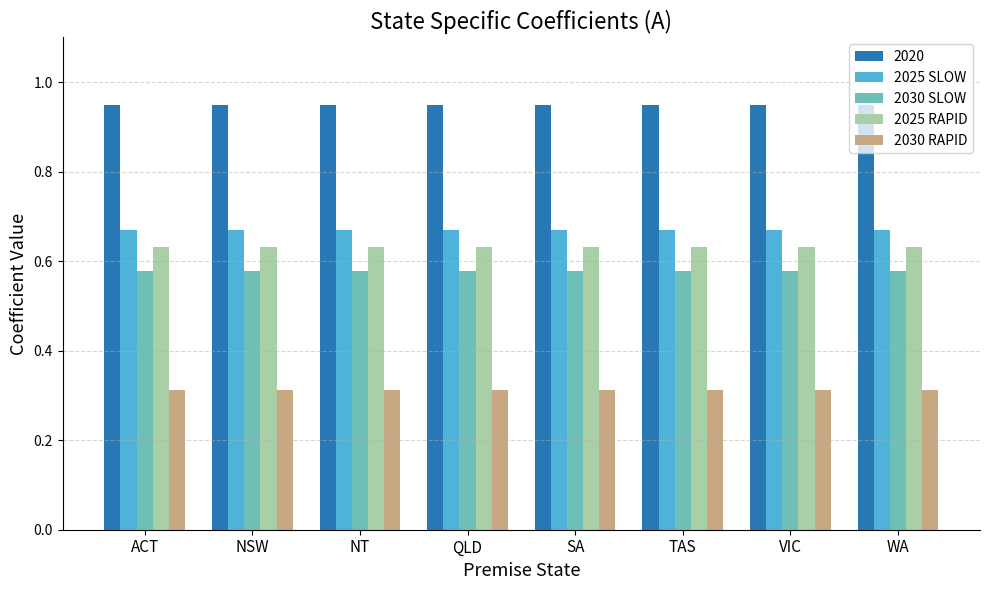

Which series has the largest total across all categories?

2020